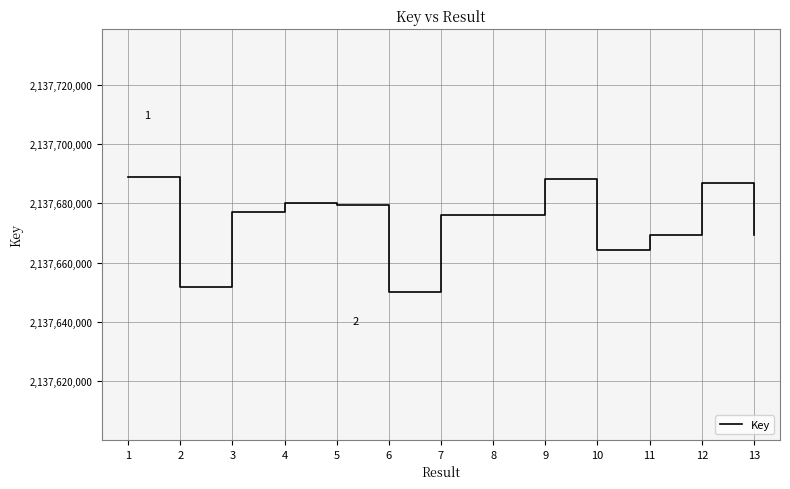

Between 6 and 10, which is larger?

10